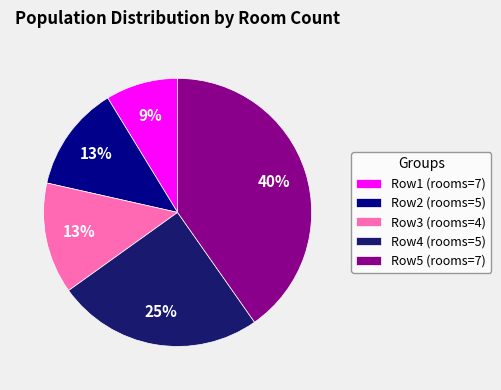

Combined, do Row2 (rooms=5) and Row5 (rooms=7) account for over 50%?

Yes